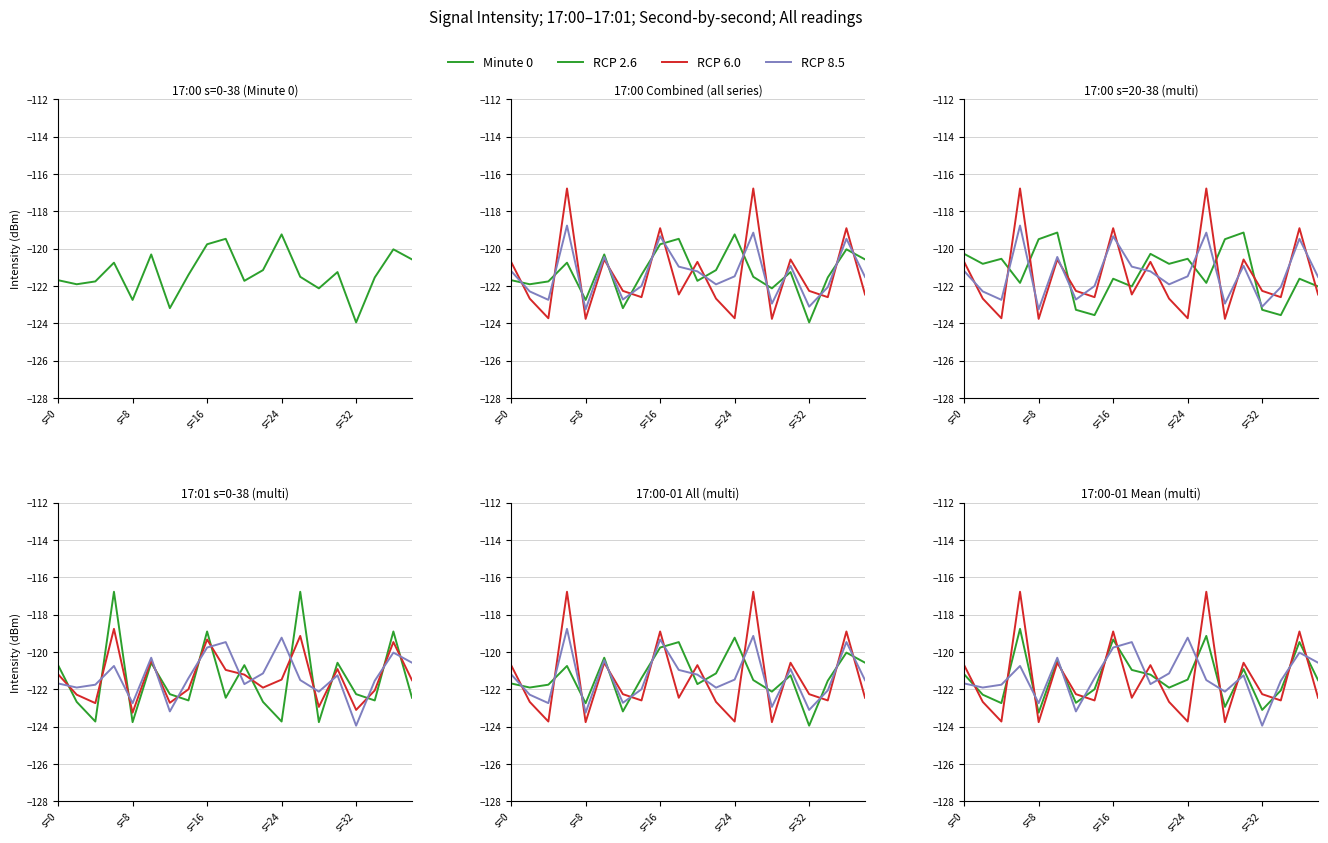

What is the difference between the maximum and minimum values in the RCP 2.6 series?

4.5